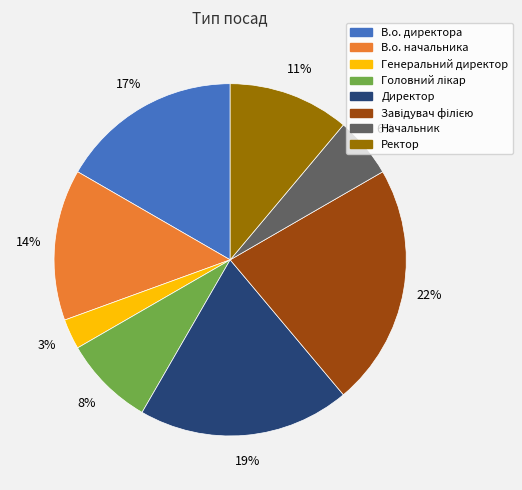

What is the smallest slice in the pie chart?

Генеральний директор